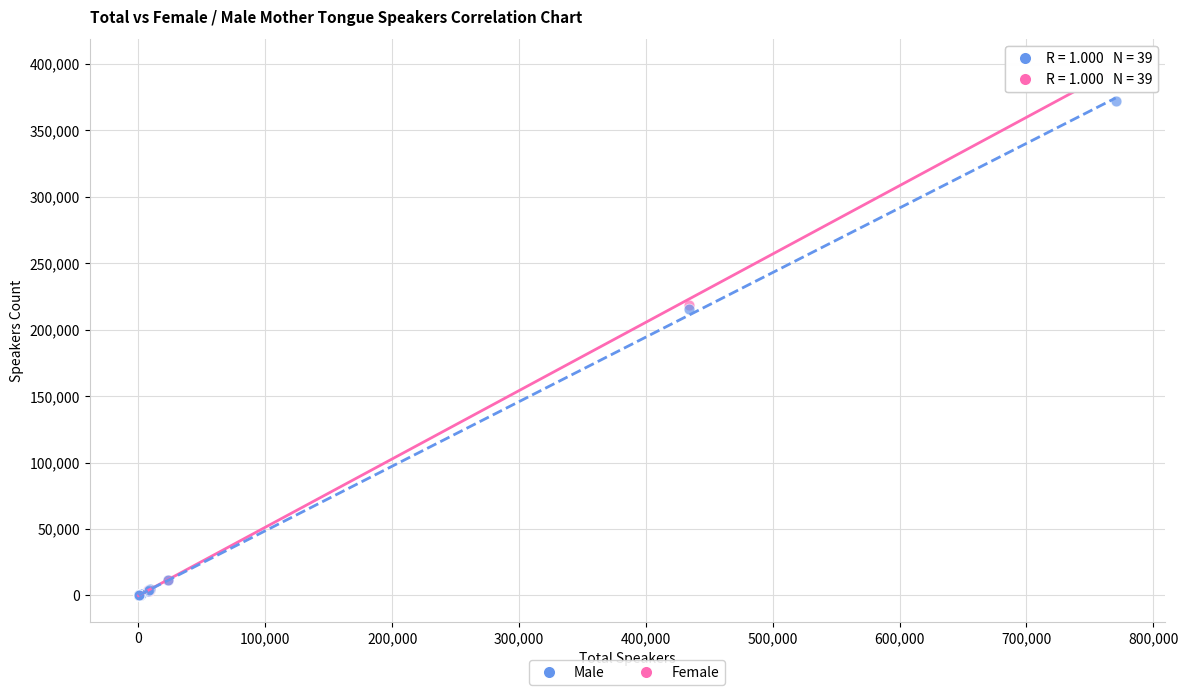

What are all the series names shown in the legend?

Male, Female